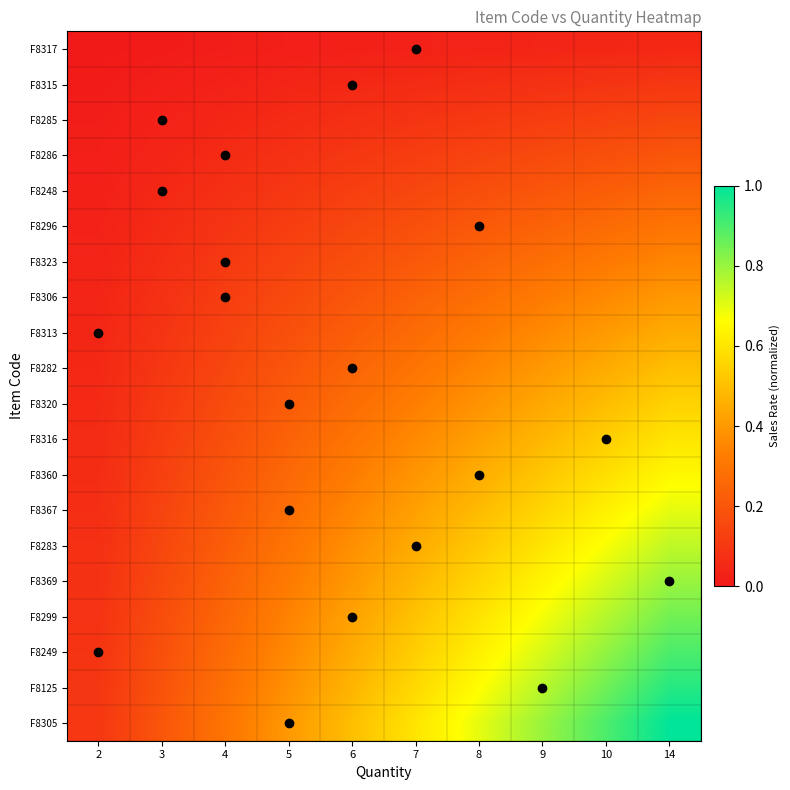

At 14, list the series in order from largest to smallest.

F8305, F8125, F8249, F8299, F8369, F8283, F8367, F8360, F8316, F8320, F8282, F8313, F8306, F8323, F8296, F8248, F8286, F8285, F8315, F8317